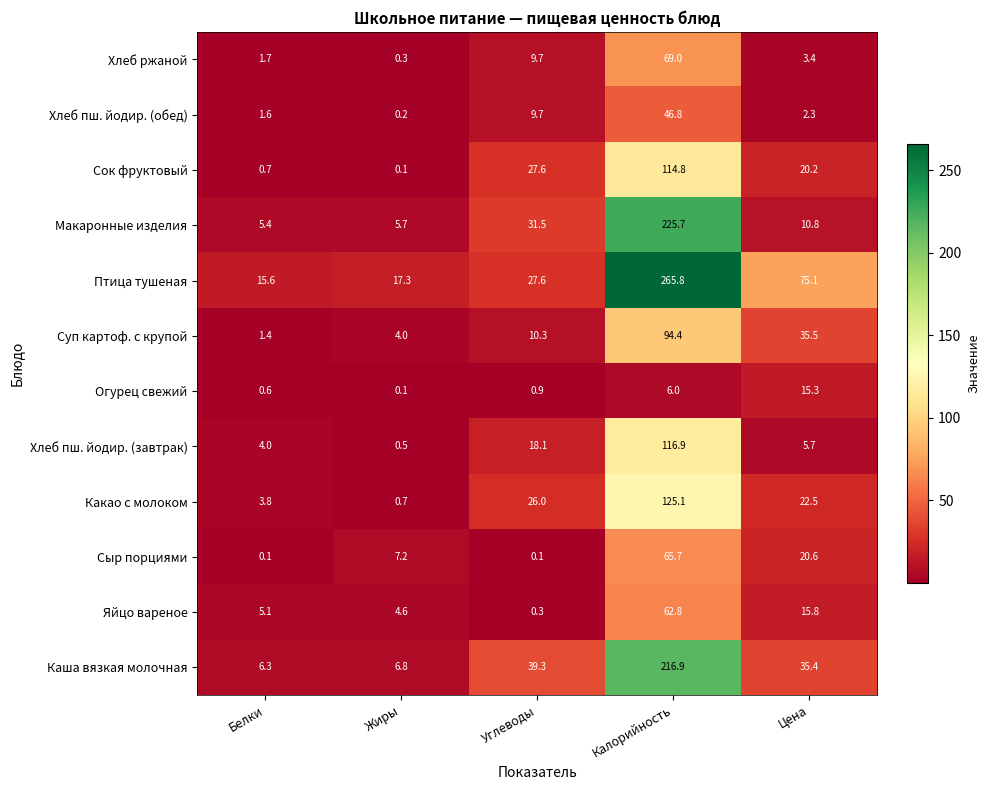

At which label does Сыр порциями first exceed 7?

Жиры